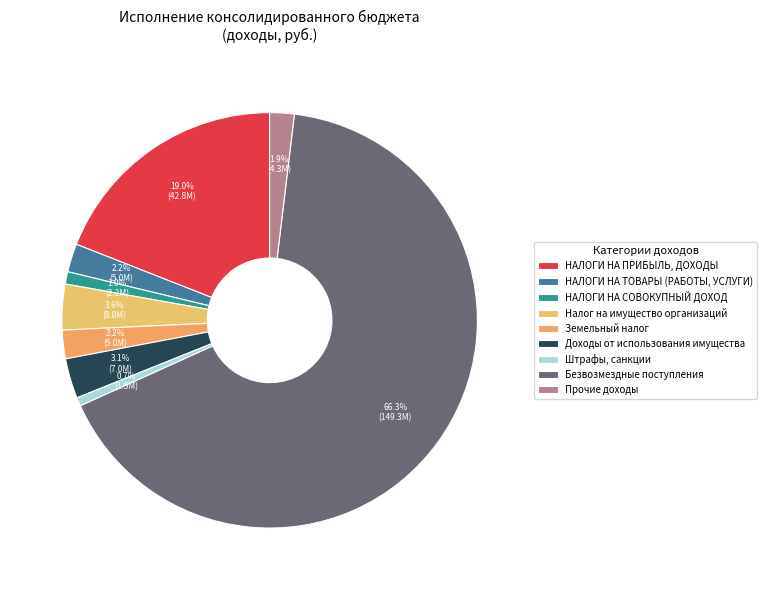

Is there a majority slice in this chart?

Yes